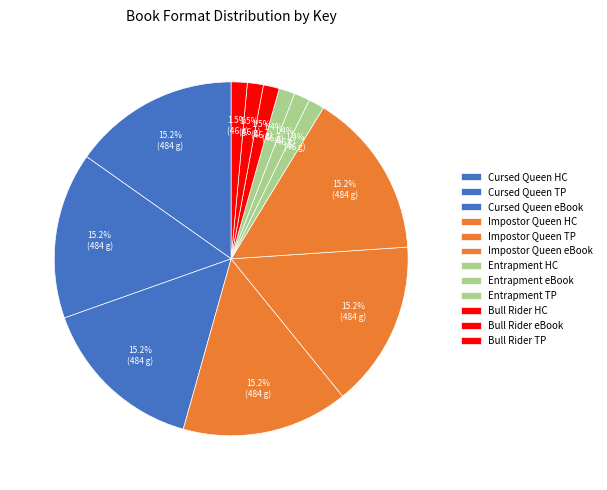

Count the number of slices in the pie.

12